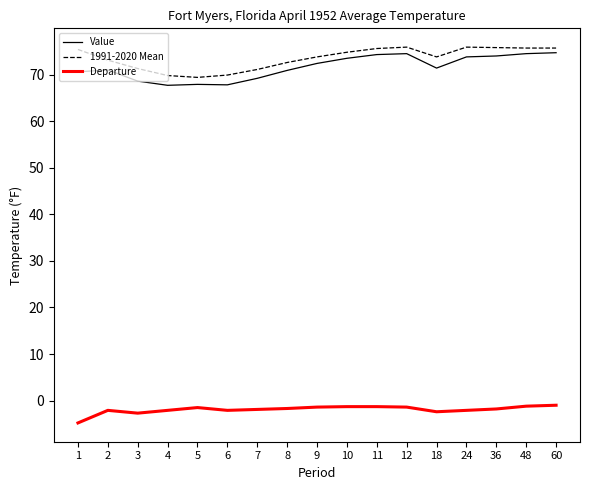

What is the difference between the second highest and second lowest values in the Departure series?

1.5